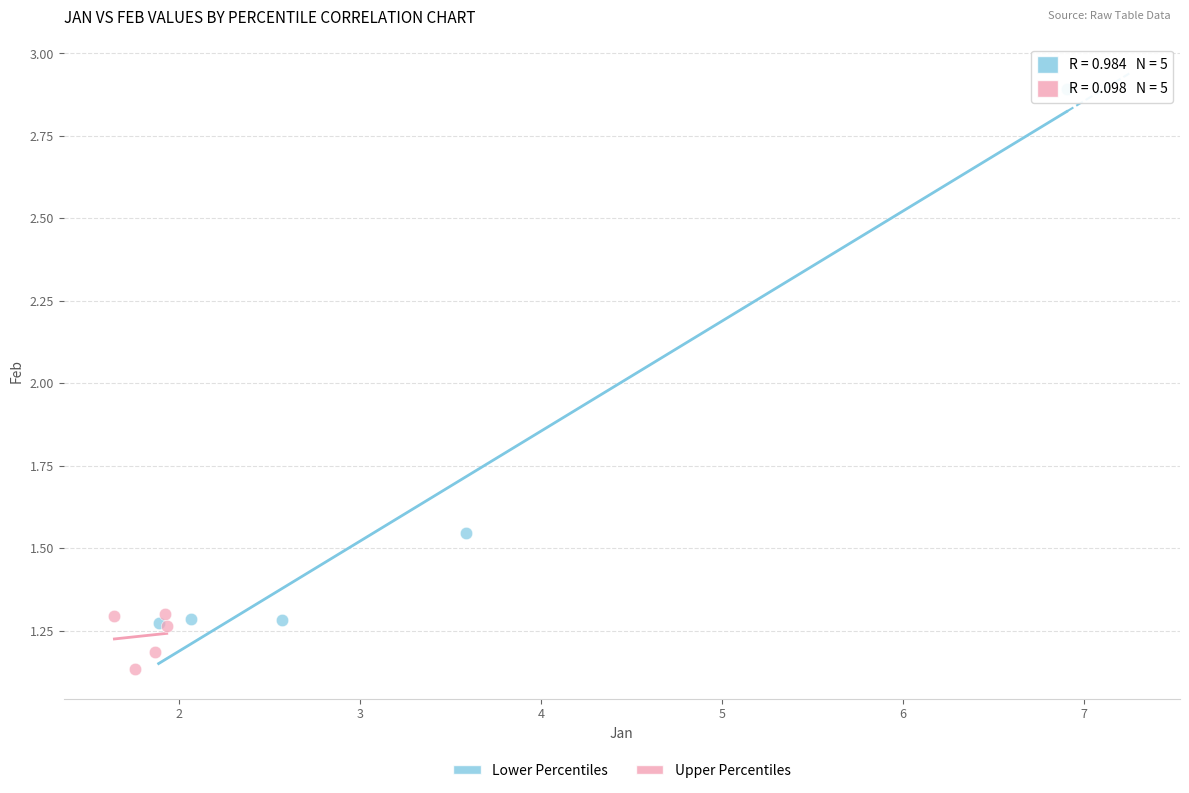

Which series reaches the minimum Y coordinate?

Upper Percentiles